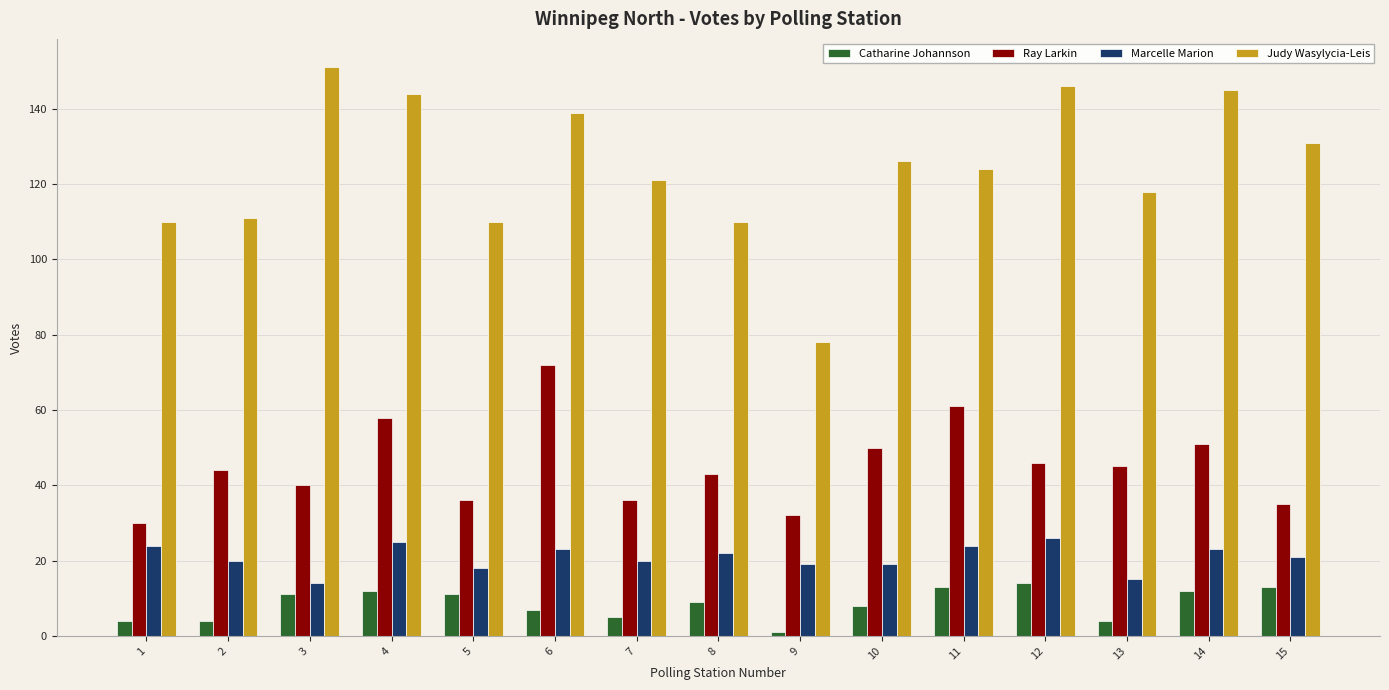

Is it true that Marcelle Marion equals 15 at 13?

True